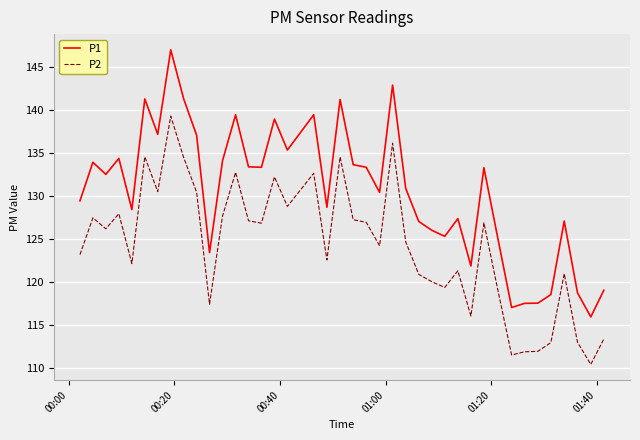

True or false: P2 and P1 intersect in this chart.

False